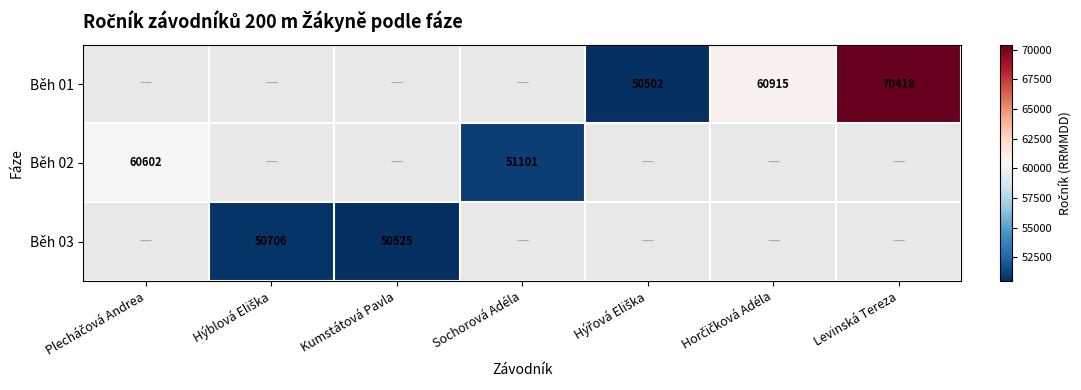

Is it true that Běh 02 equals 51101 at Sochorová Adéla?

True